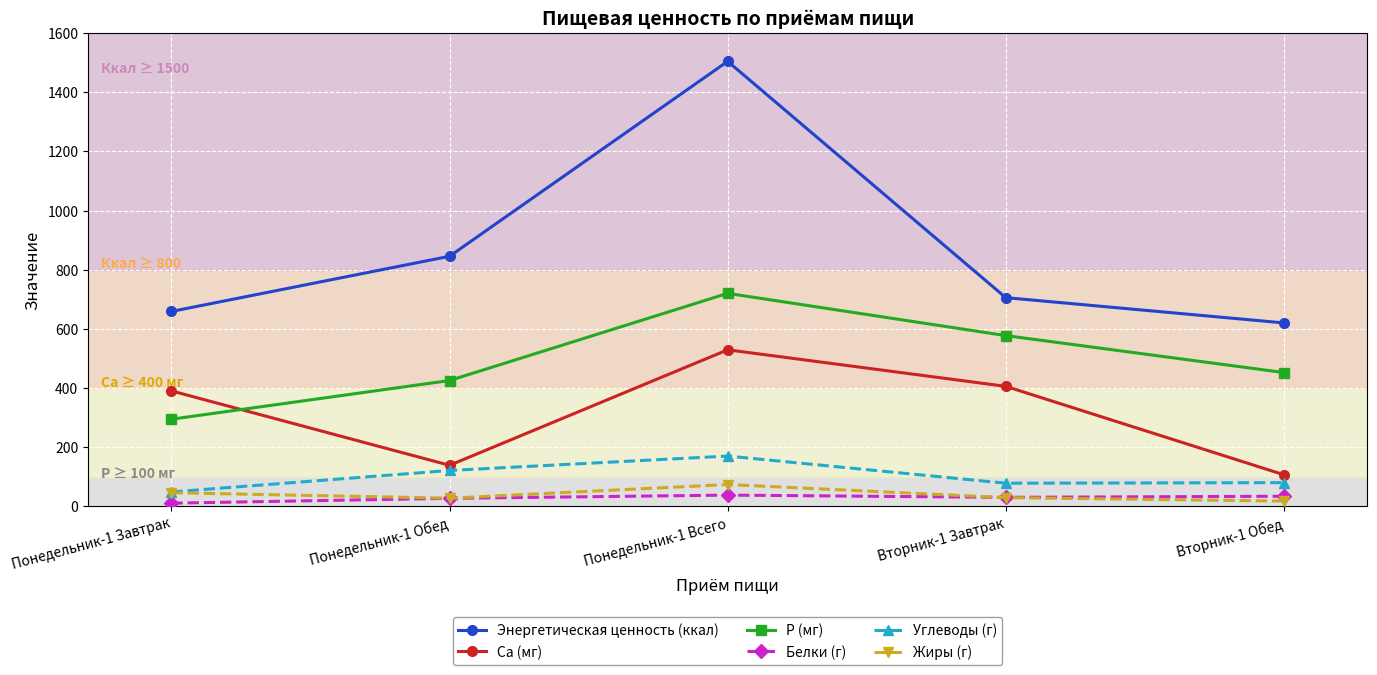

True or false: Энергетическая ценность (ккал) and P (мг) cross at least once.

False